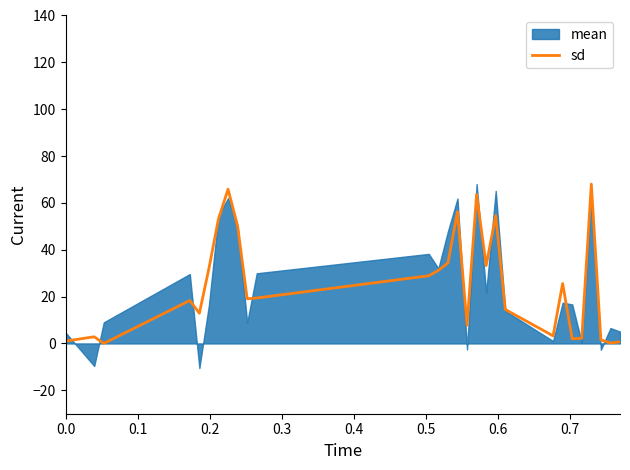

How many points are higher than both their immediate neighbors (excluding endpoints)?

8